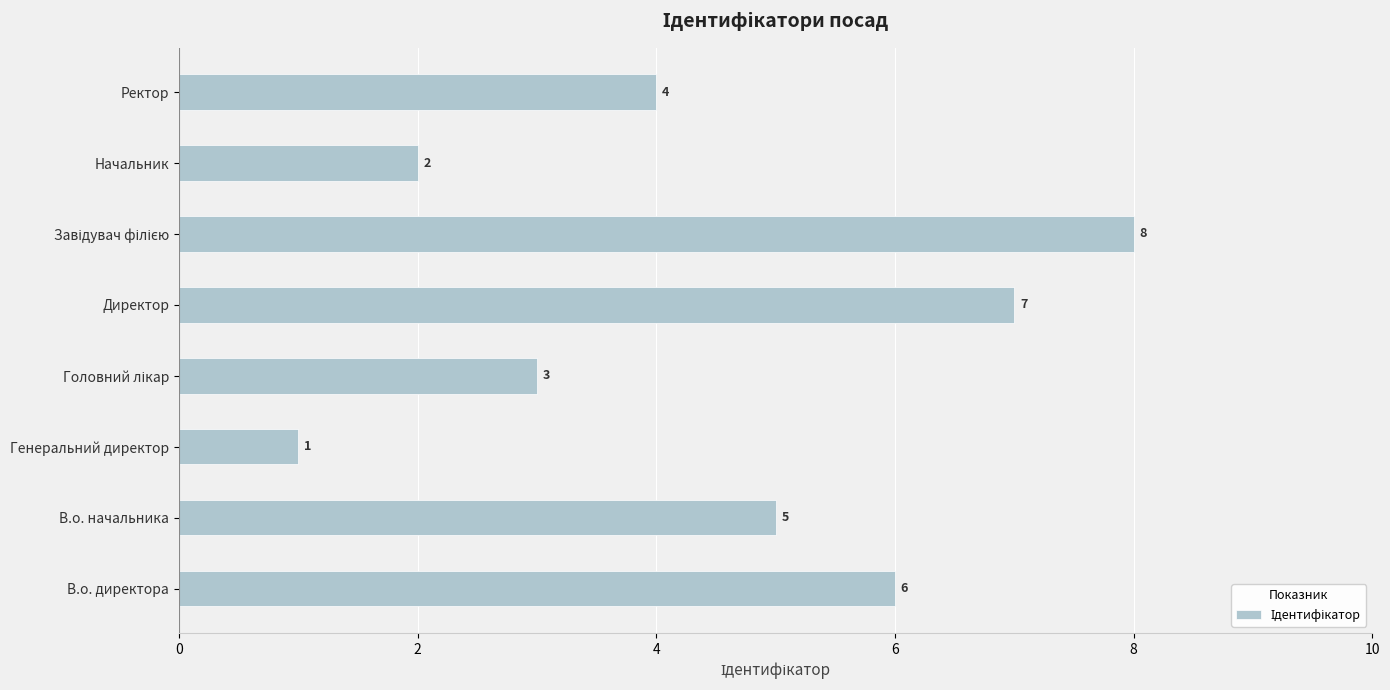

Are the bars grouped side by side (vs. stacked)?

No